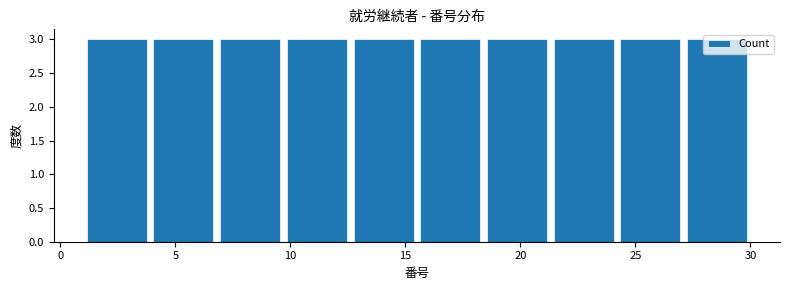

Reading left to right, transcribe this chart: for each bar, give the range it covers on the x-axis and its height. Neither the bar edges nor the heights are printed on the chart, so give them approximately, as read against the axes.

1.0 to 3.9: 3
3.9 to 6.8: 3
6.8 to 9.7: 3
9.7 to 12.6: 3
12.6 to 15.5: 3
15.5 to 18.4: 3
18.4 to 21.3: 3
21.3 to 24.2: 3
24.2 to 27.1: 3
27.1 to 30.0: 3